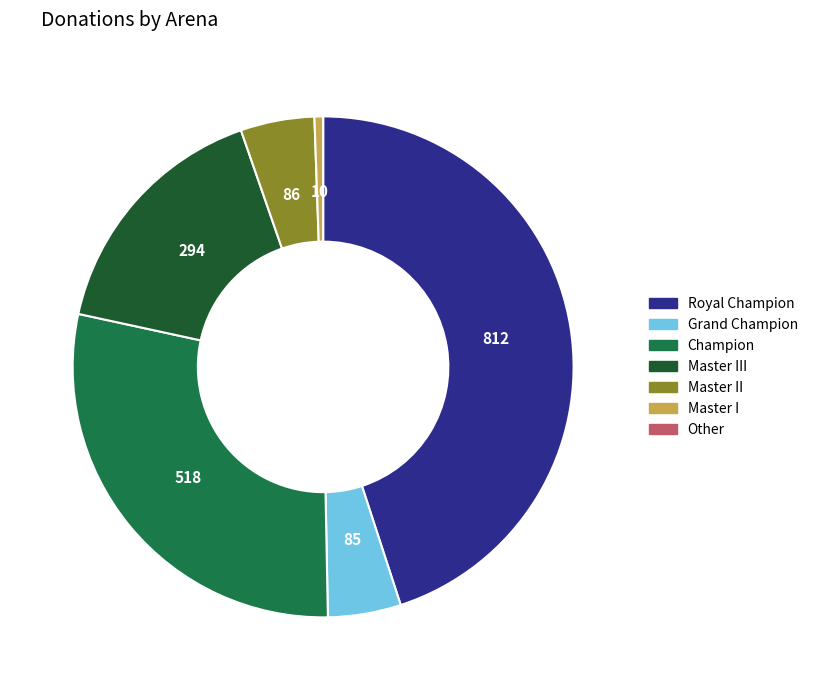

What is the ratio of the value at Grand Champion to the value at Master II?

1.0